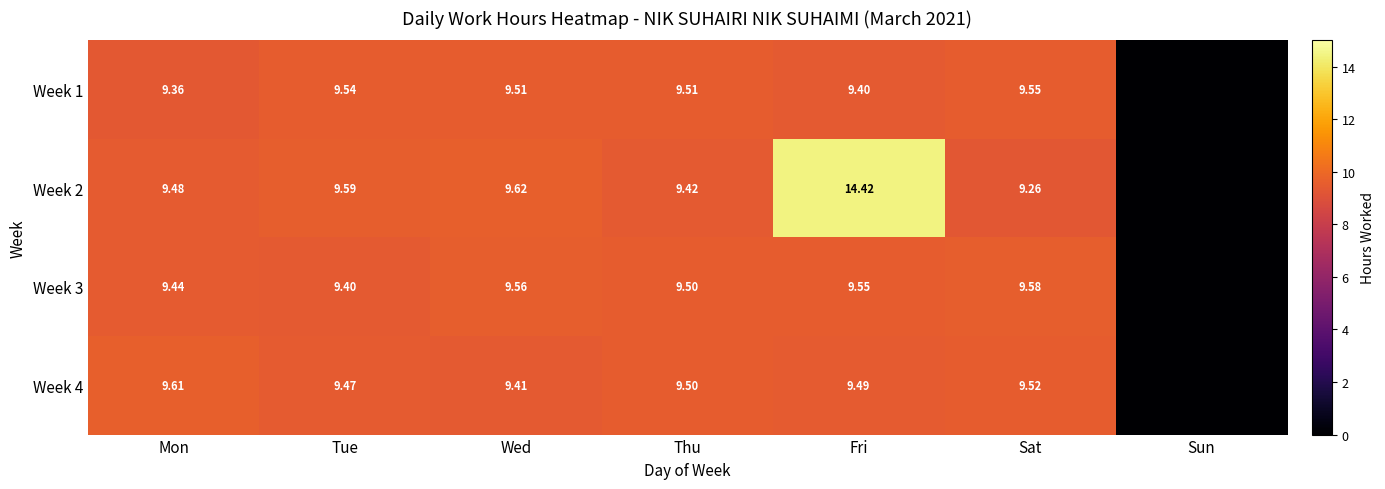

Is the value of Week 4 at Tue greater than the value of Week 1 at Sat?

No